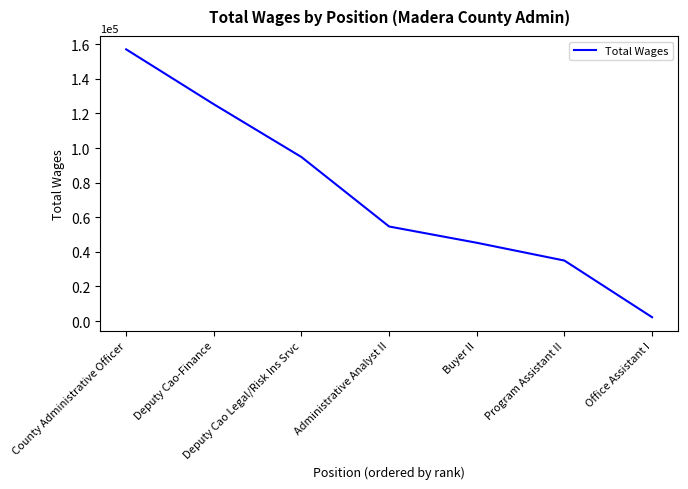

Count the number of categories in the chart.

7